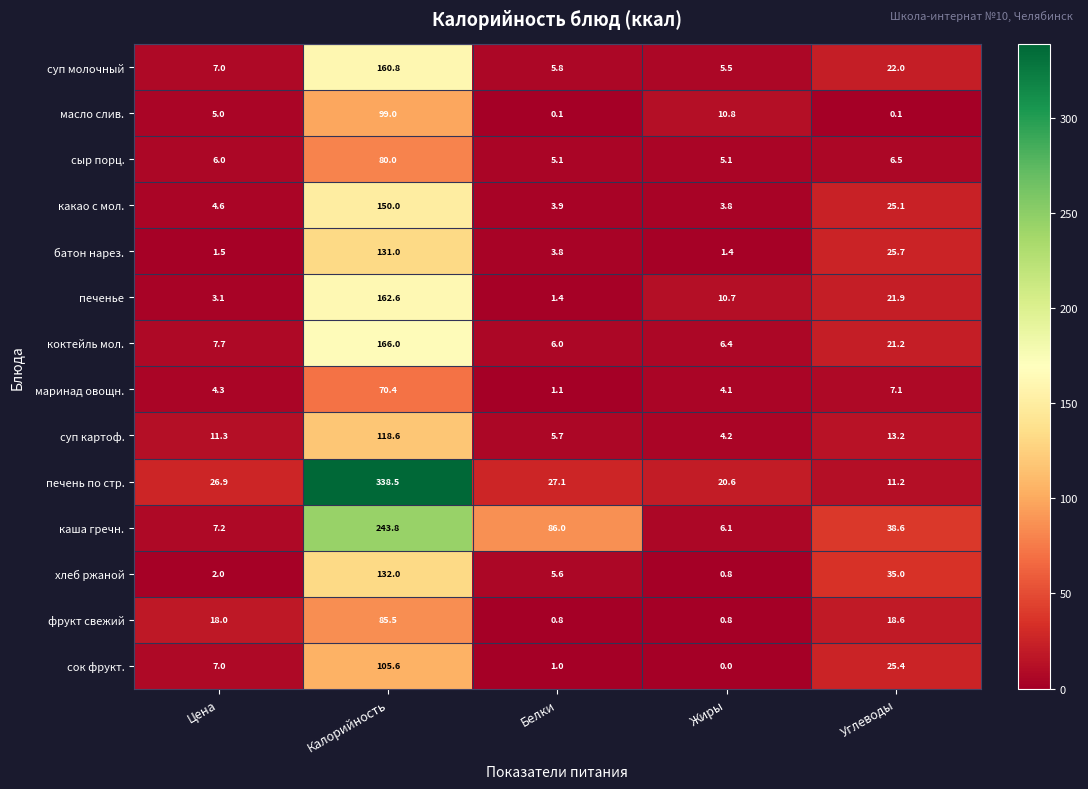

What is the difference between the highest and lowest values at Цена?

25.4